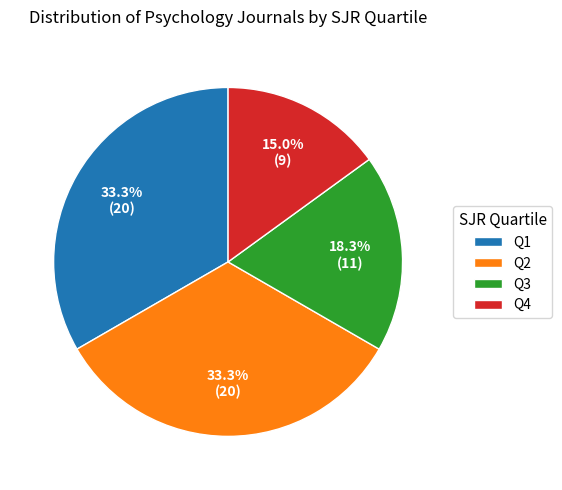

To the nearest percent, what is the average slice percentage?

25%